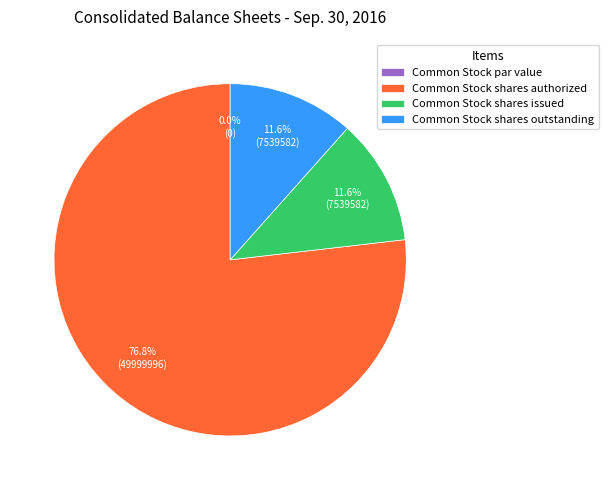

Combined, do Common Stock shares outstanding and Common Stock shares issued account for over 50%?

No